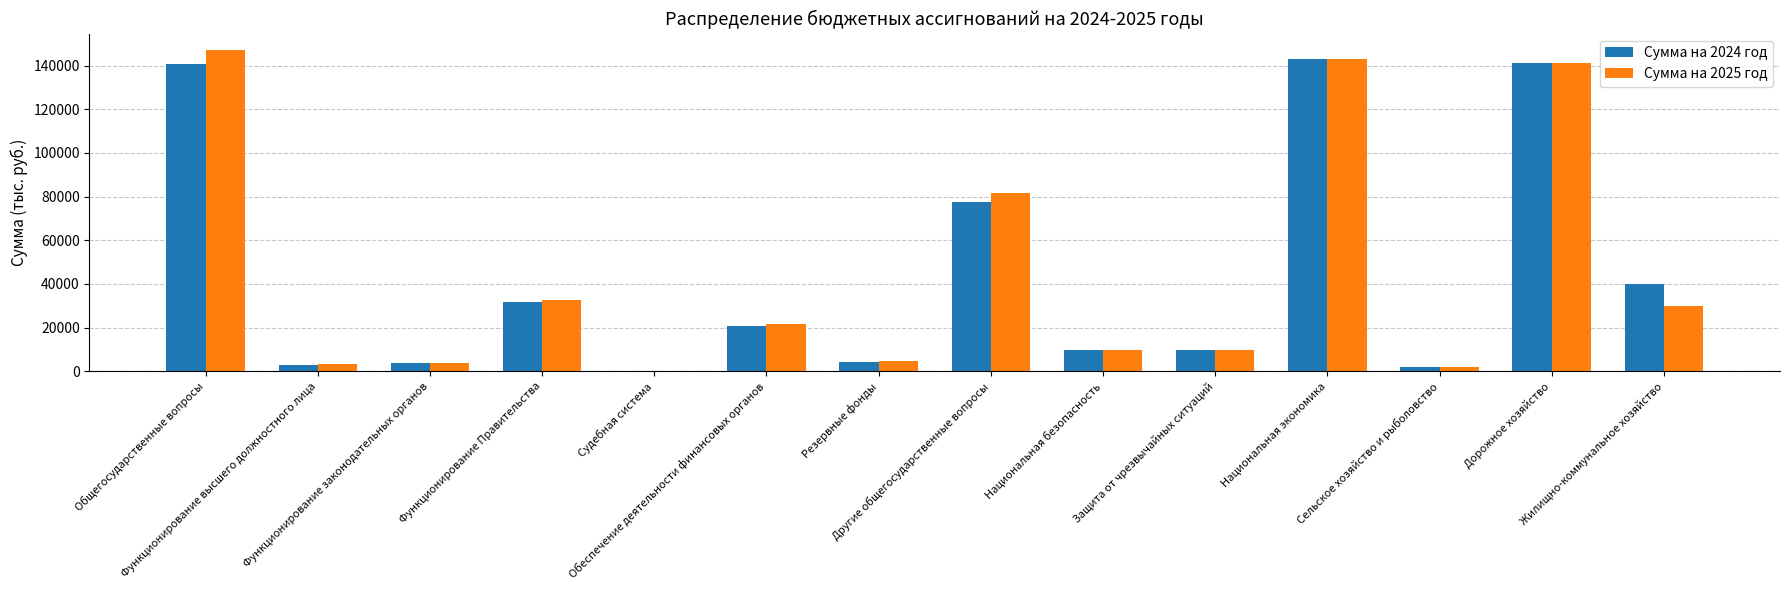

How many groups of bars are there?

14